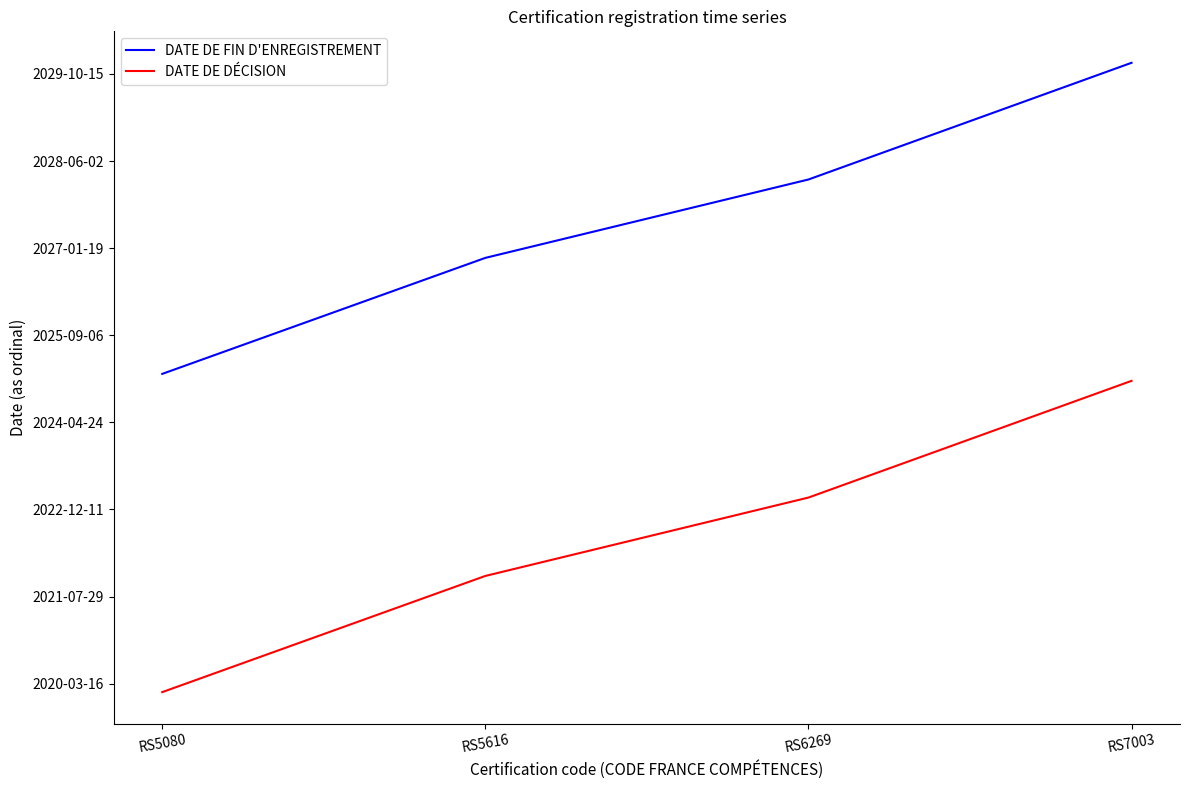

Is it true that DATE DE DÉCISION equals 738118 at RS5616?

True